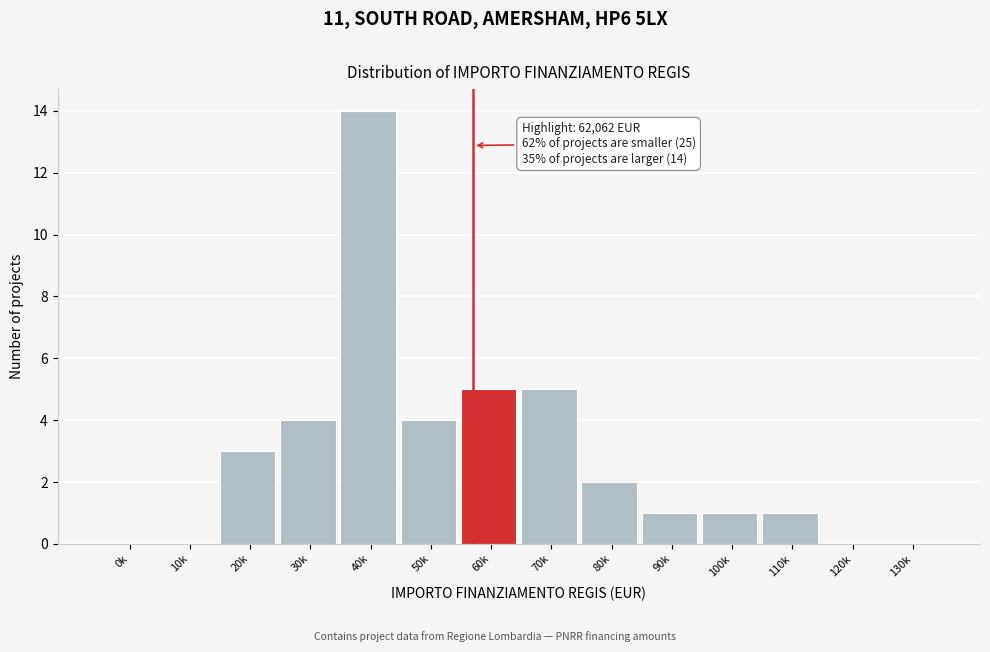

Reading left to right, extract all data points from this chart.

0k=0	10k=0	20k=3	30k=4	40k=14	50k=4	60k=5	70k=5	80k=2	90k=1	100k=1	110k=1	120k=0	130k=0